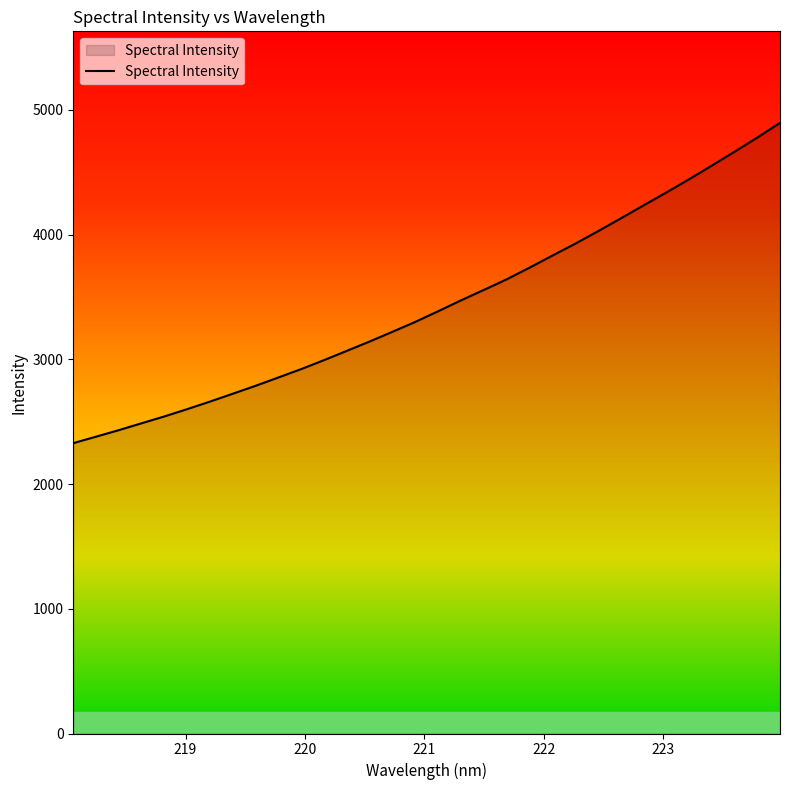

What is the sum of all values?

110057.6